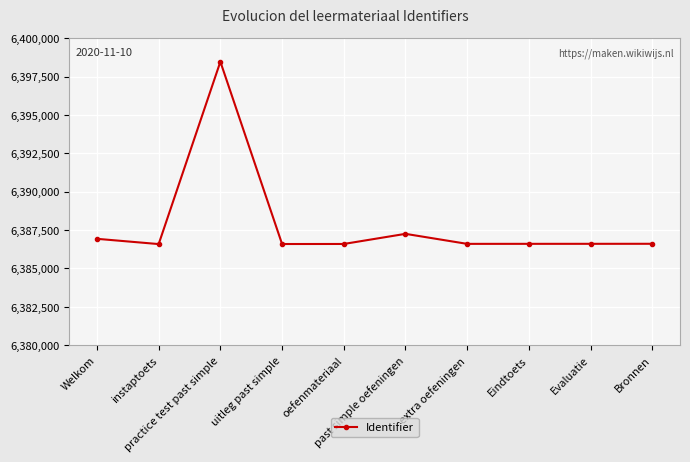

Is this an area chart (filled region under the line)?

No